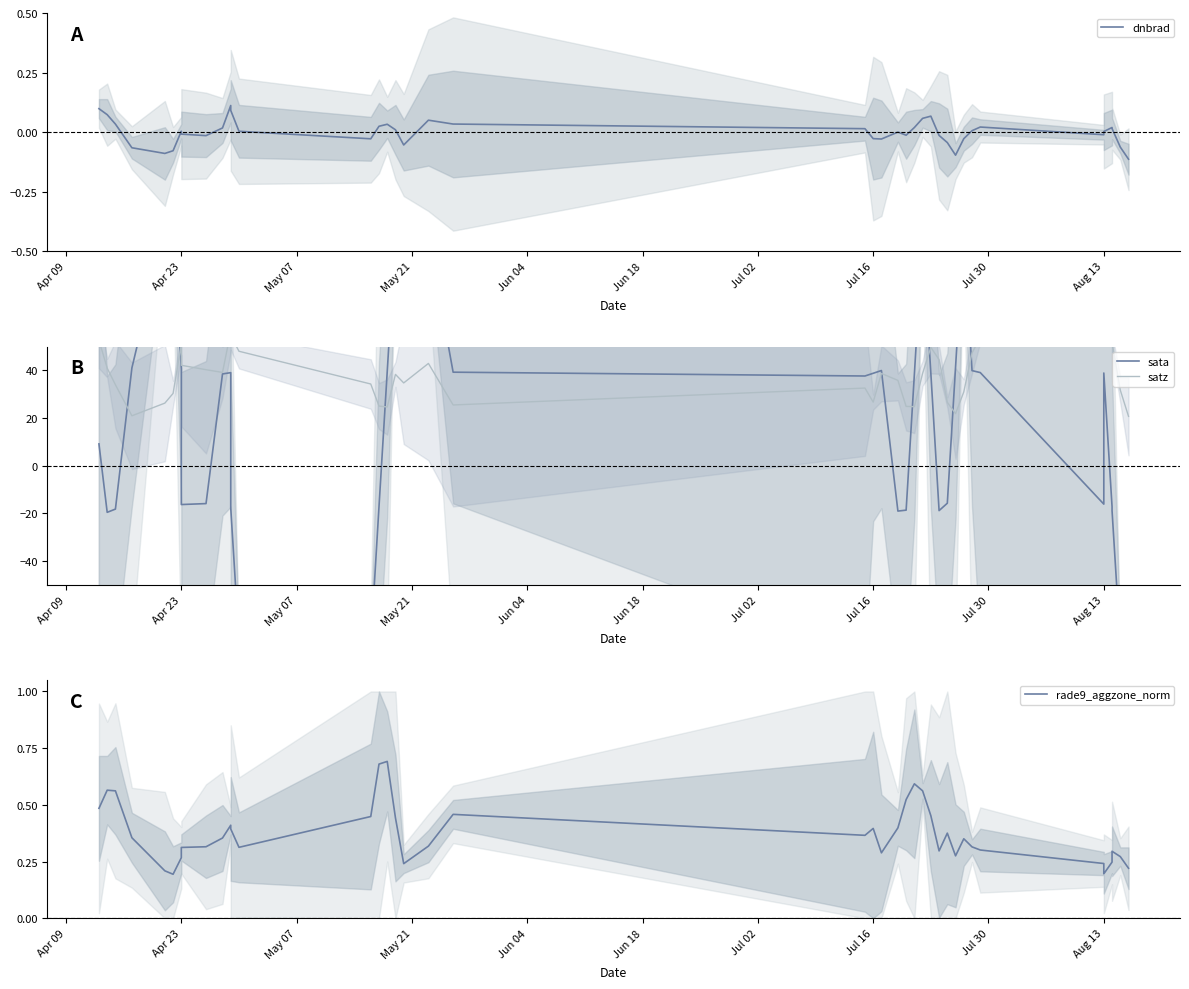

What are all the series names shown in the legend?

dnbrad, sata, satz, rade9_aggzone_norm